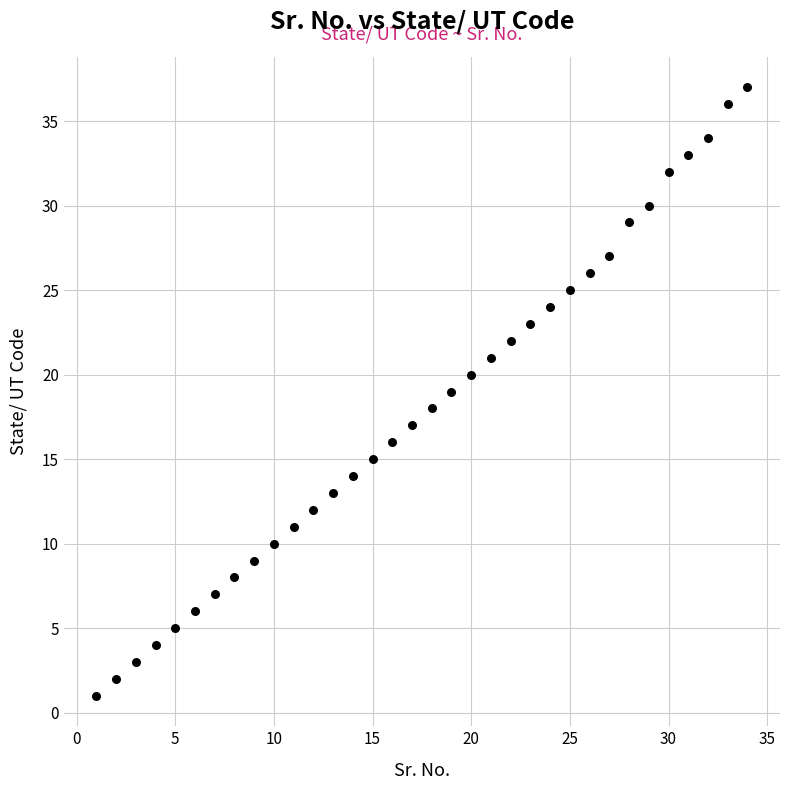

What is the range of Y values (max minus min)?

36